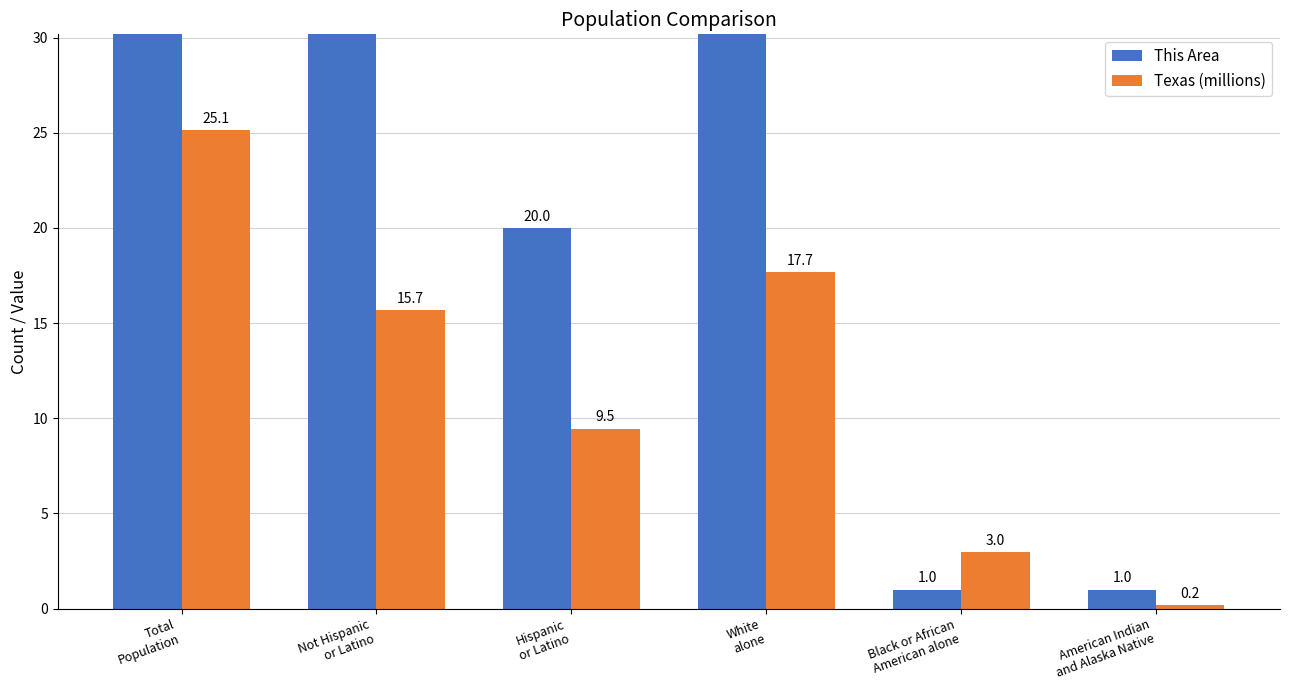

How many data points in This Area are less than 132?

3